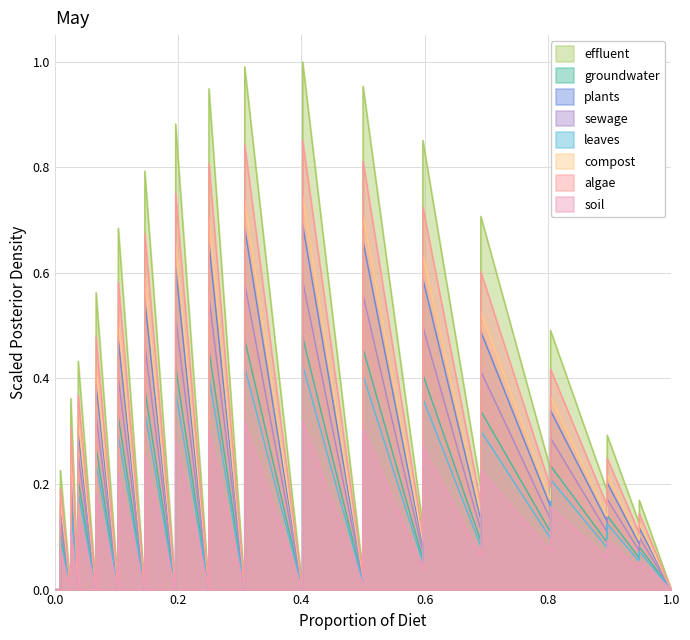

Is it true that the value at 7 is 0.3?

False